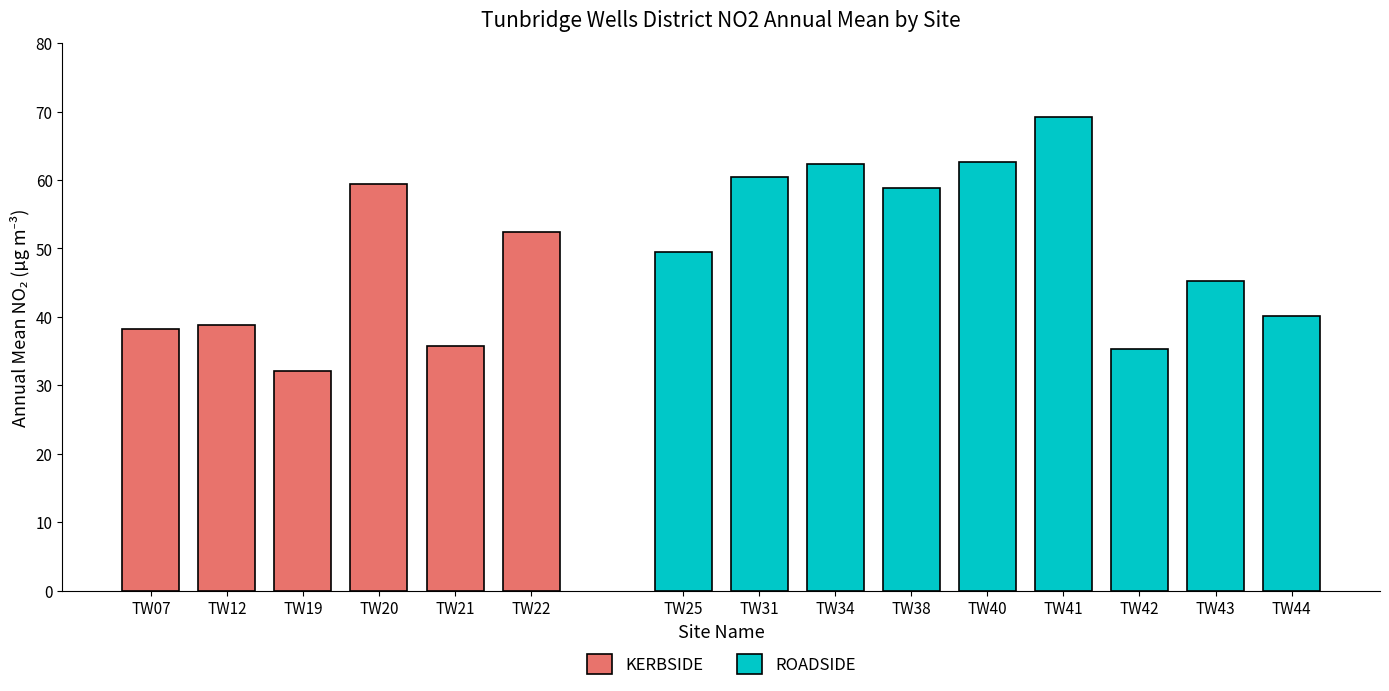

Which category has the highest value in the KERBSIDE series?

TW20